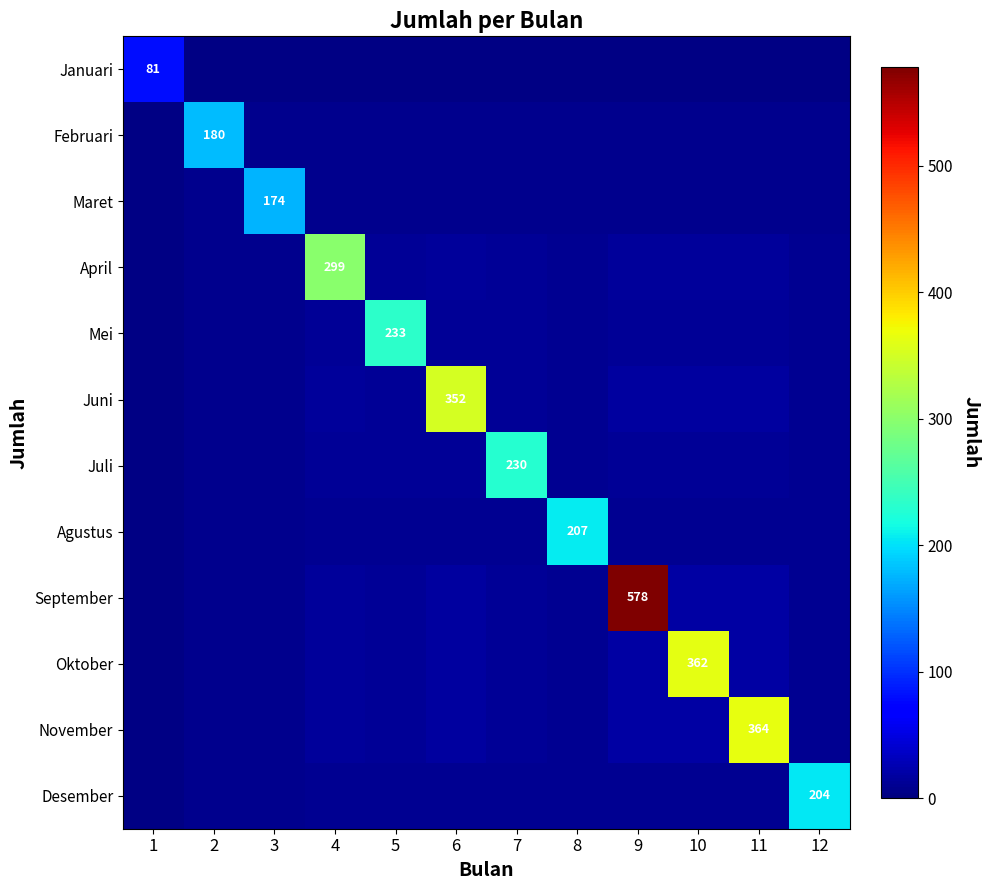

Which series has the largest range (max minus min)?

September